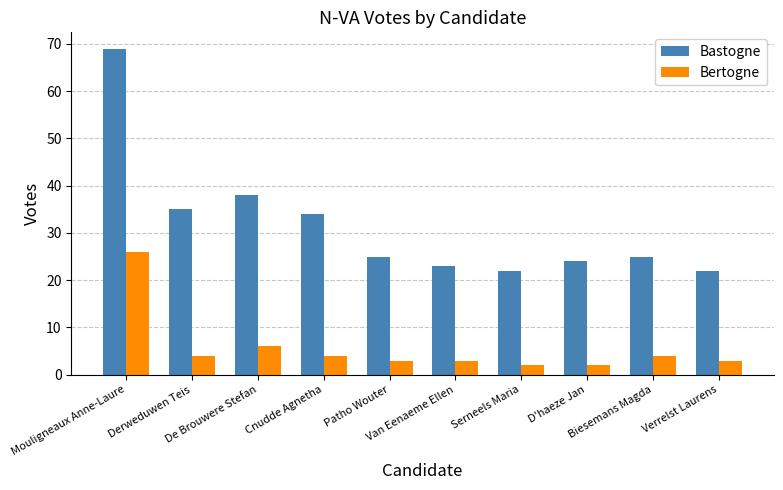

Reading left to right, list all the values displayed in this chart.

Bastogne: 69	35	38	34	25	23	22	24	25	22
Bertogne: 26	4	6	4	3	3	2	2	4	3